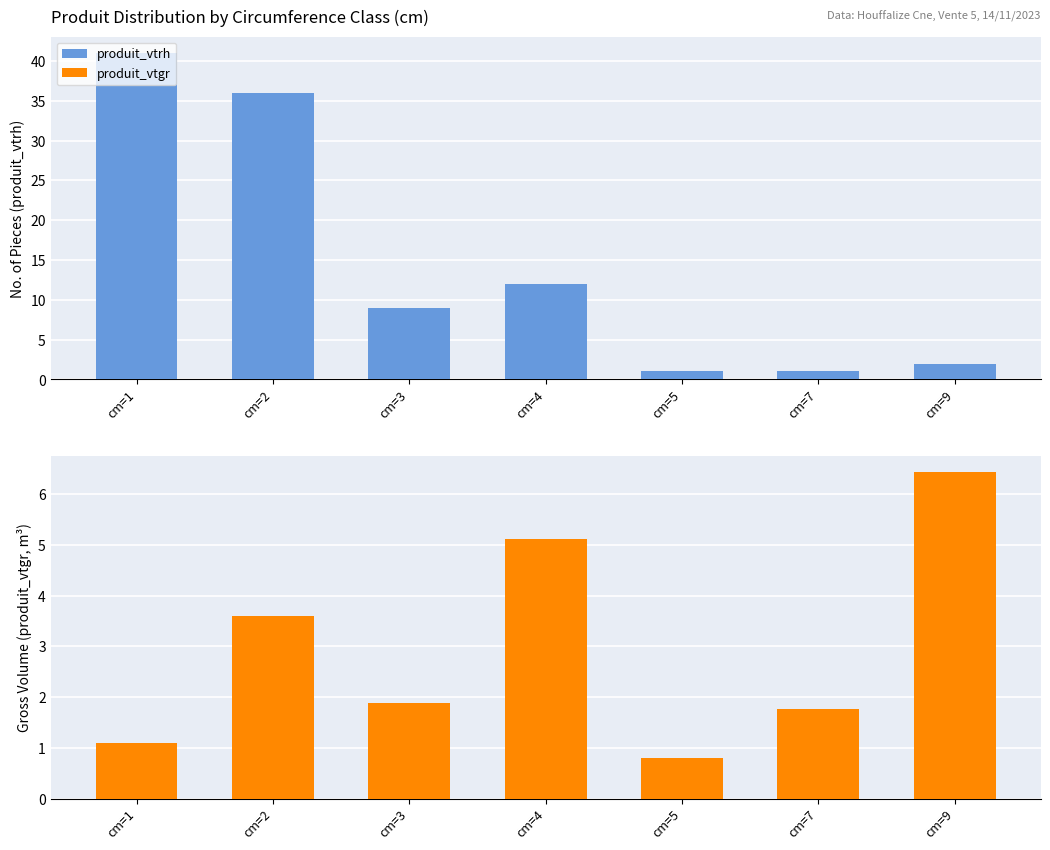

What is the sum of all produit_vtgr values?

20.7